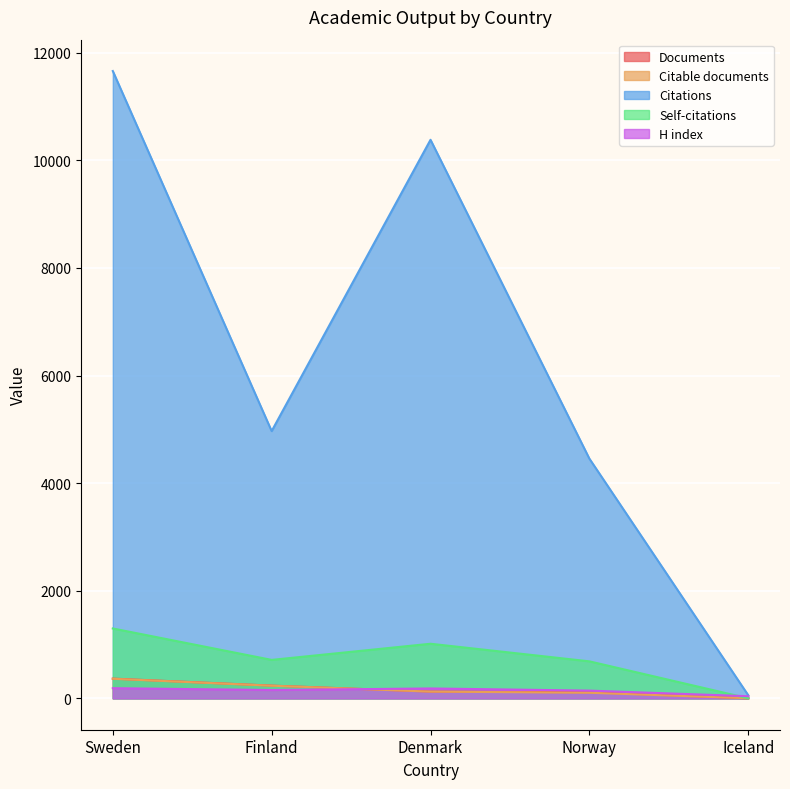

Reading left to right, what are all the values shown in this chart?

Documents: Sweden=367	Finland=237	Denmark=126	Norway=113	Iceland=2
Citable documents: Sweden=364	Finland=235	Denmark=125	Norway=104	Iceland=2
Citations: Sweden=11661	Finland=4968	Denmark=10383	Norway=4456	Iceland=58
Self-citations: Sweden=1299	Finland=715	Denmark=1015	Norway=688	Iceland=1
H index: Sweden=189	Finland=155	Denmark=184	Norway=144	Iceland=40